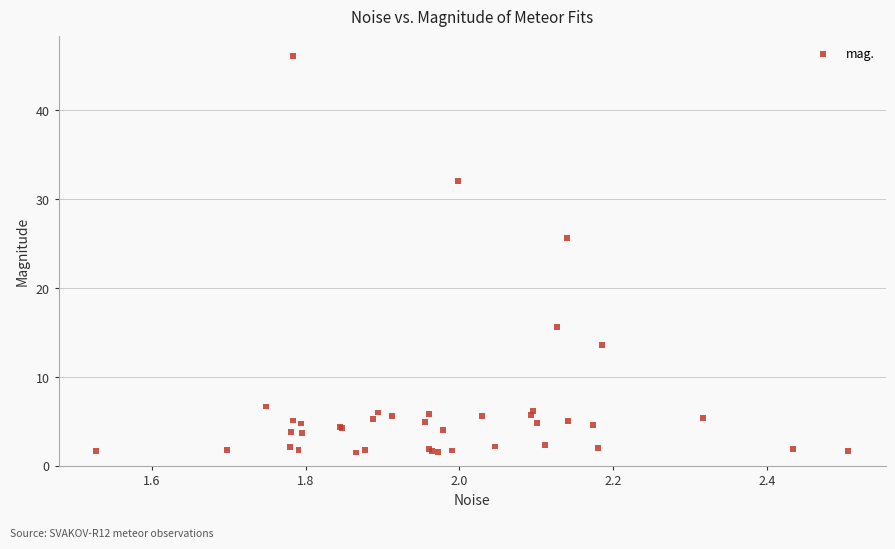

What Y value in the scatter plot is closest to 23?

25.7